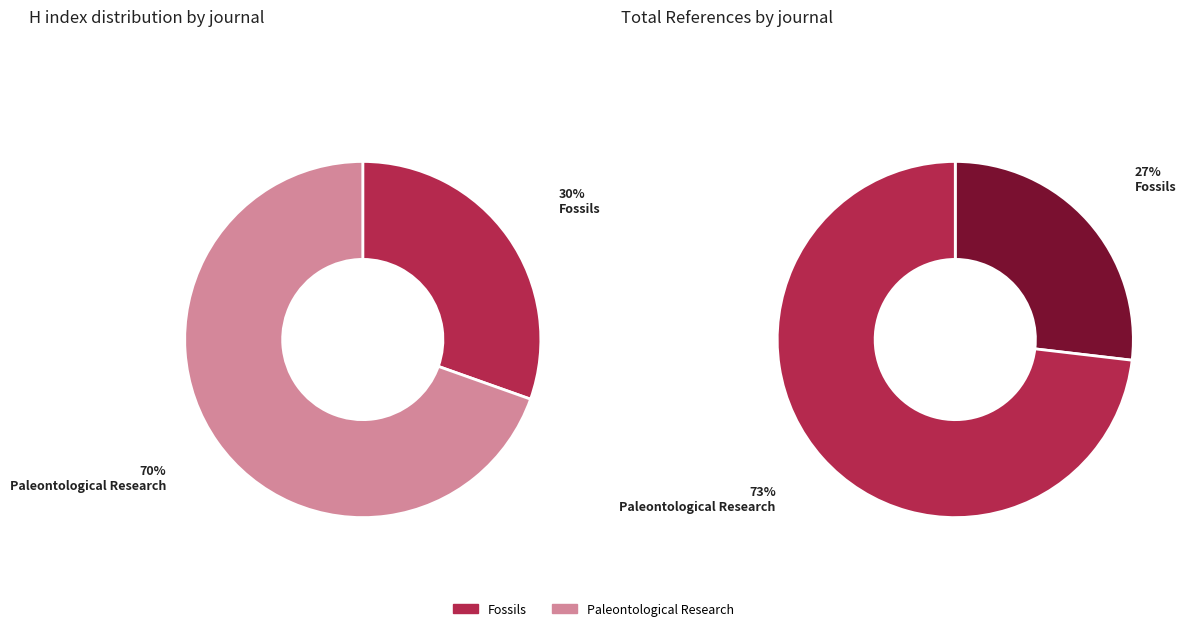

Which slice represents more than half of the pie?

Paleontological Research